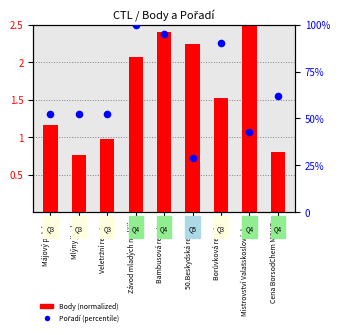

At how many categories does at least one series exceed 53?

4